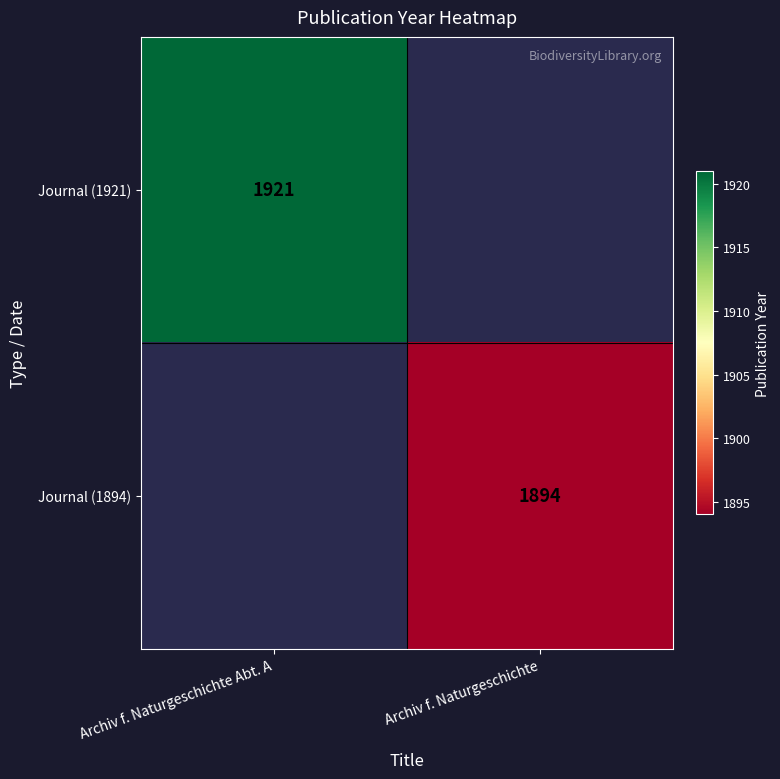

The Journal (1894) series shows 1894 at Archiv f. Naturgeschichte. True or false?

True